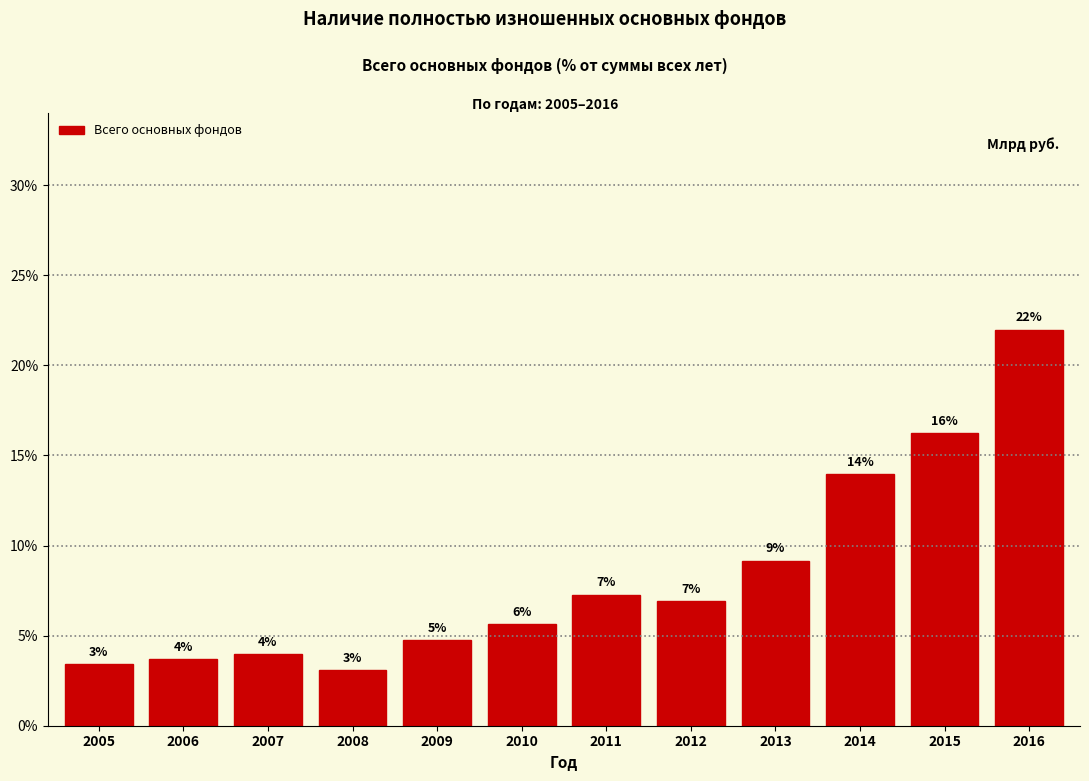

How many bars are there in total?

12